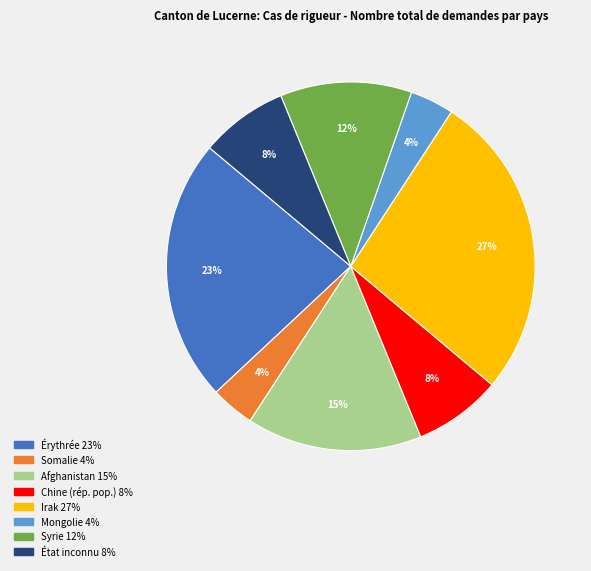

True or false: État inconnu accounts for 8% of the total.

True